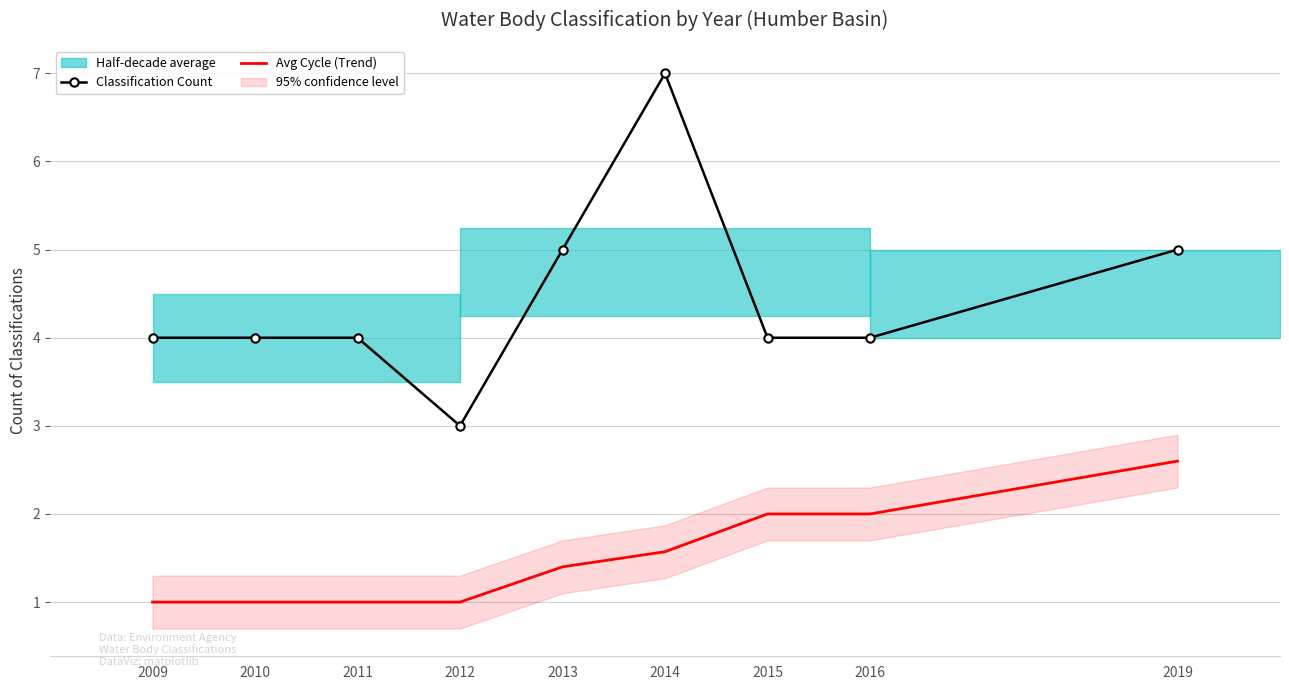

True or false: Avg Cycle (Trend) and Classification Count intersect in this chart.

False